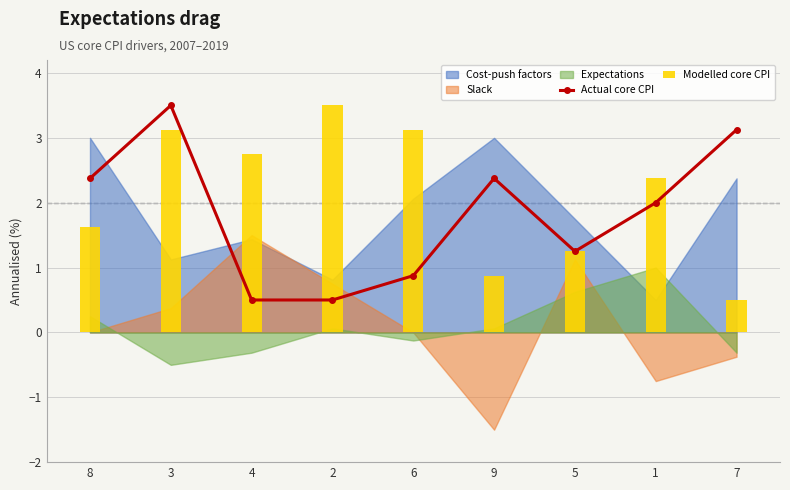

What is the total value across all series at 2?

4.0